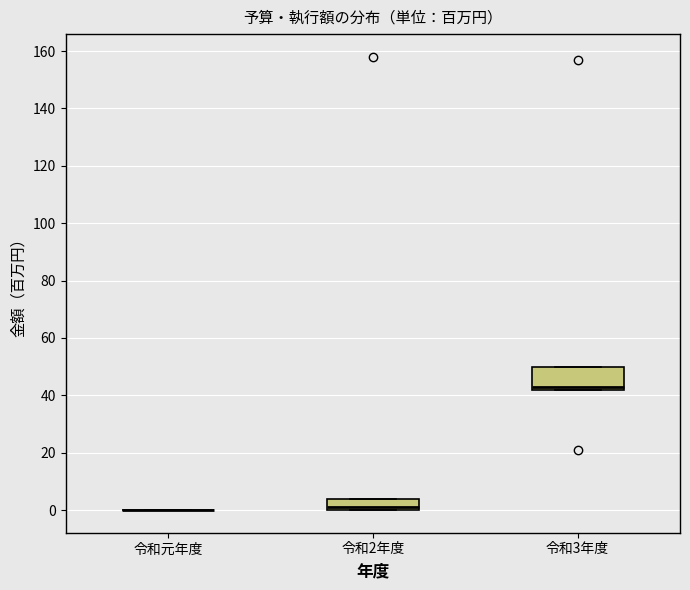

Reading left to right, read every box against the y-axis: the position of its median line, the range the box covers, and the ends of its whiskers. The values are not printed on the chart, so give them approximately, as read against the axis.

令和元年度: box collapsed to a line at 0, whiskers 0 to 0
令和2年度: median 2, box 0 to 4, whiskers 0 to 4
令和3年度: median 44, box 42 to 50, whiskers 42 to 50